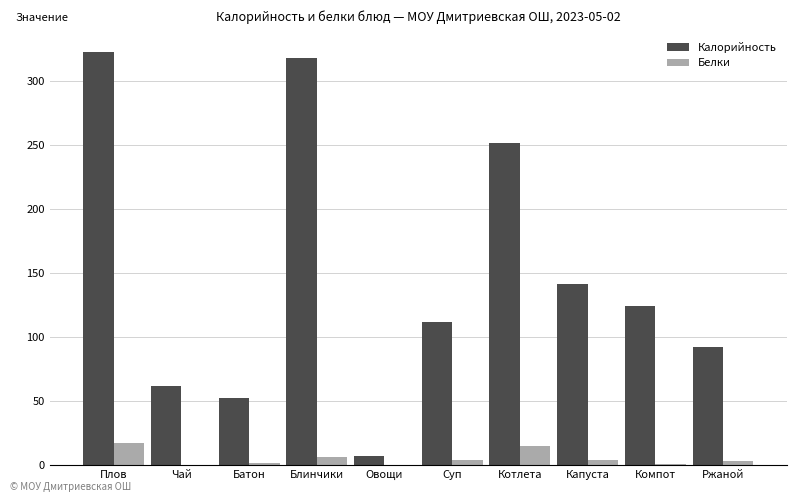

What is the sum of the Белки values at Суп and Чай?

4